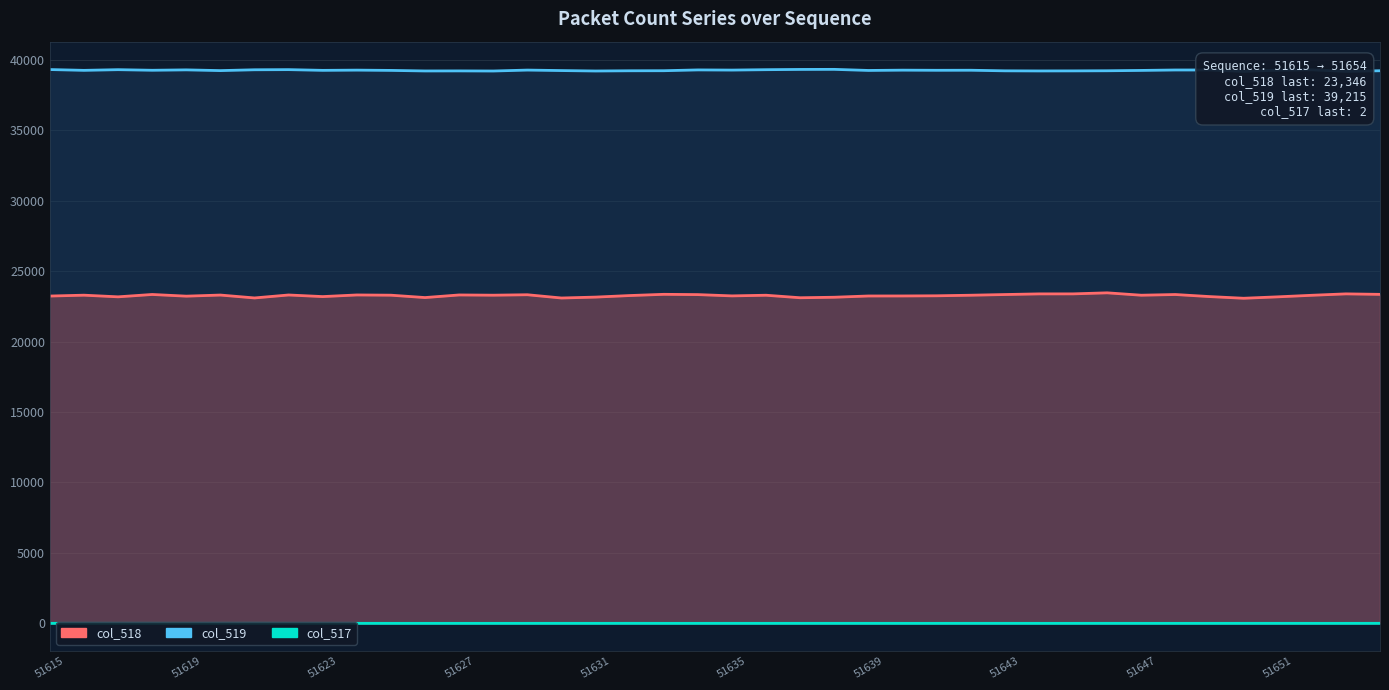

What is the difference between the highest and lowest values at 22?

39307